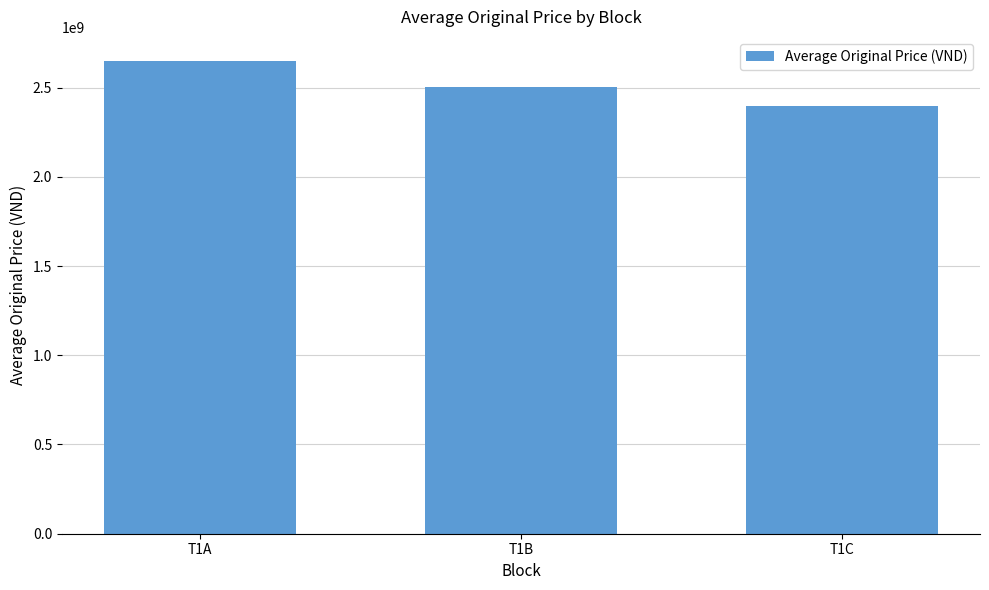

What is the sum of all values?

7553643692.3